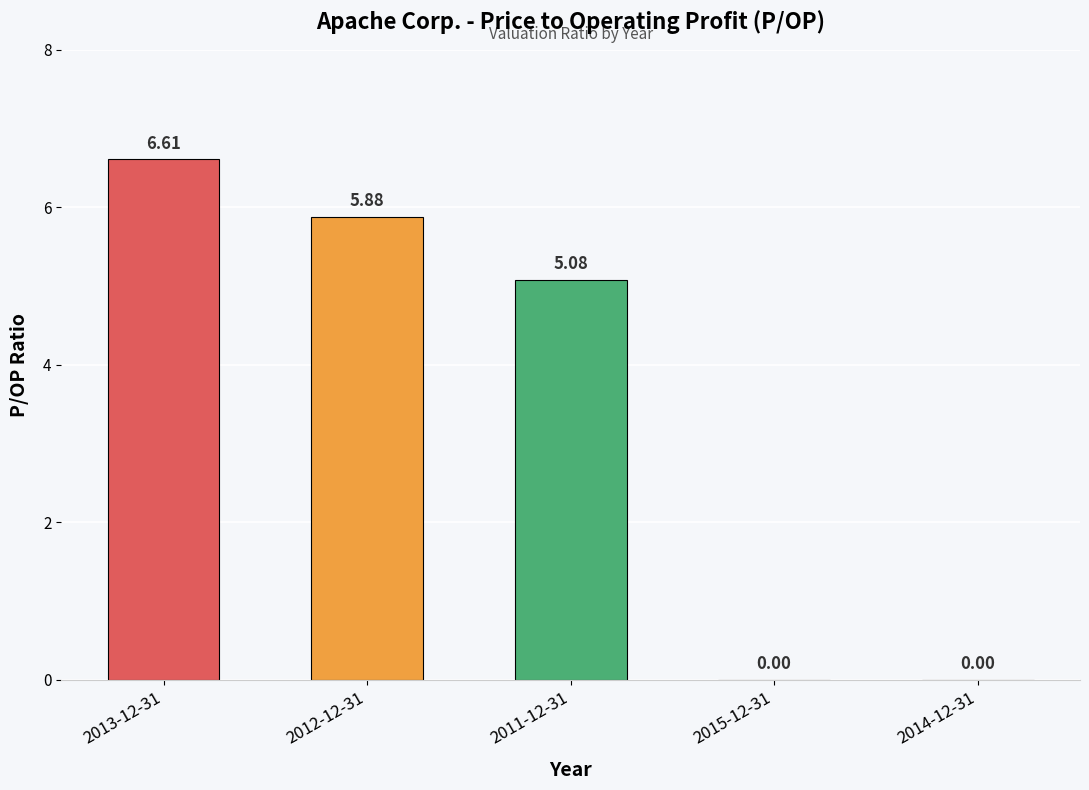

True or false: the data shows 5.1 at 2011-12-31.

True